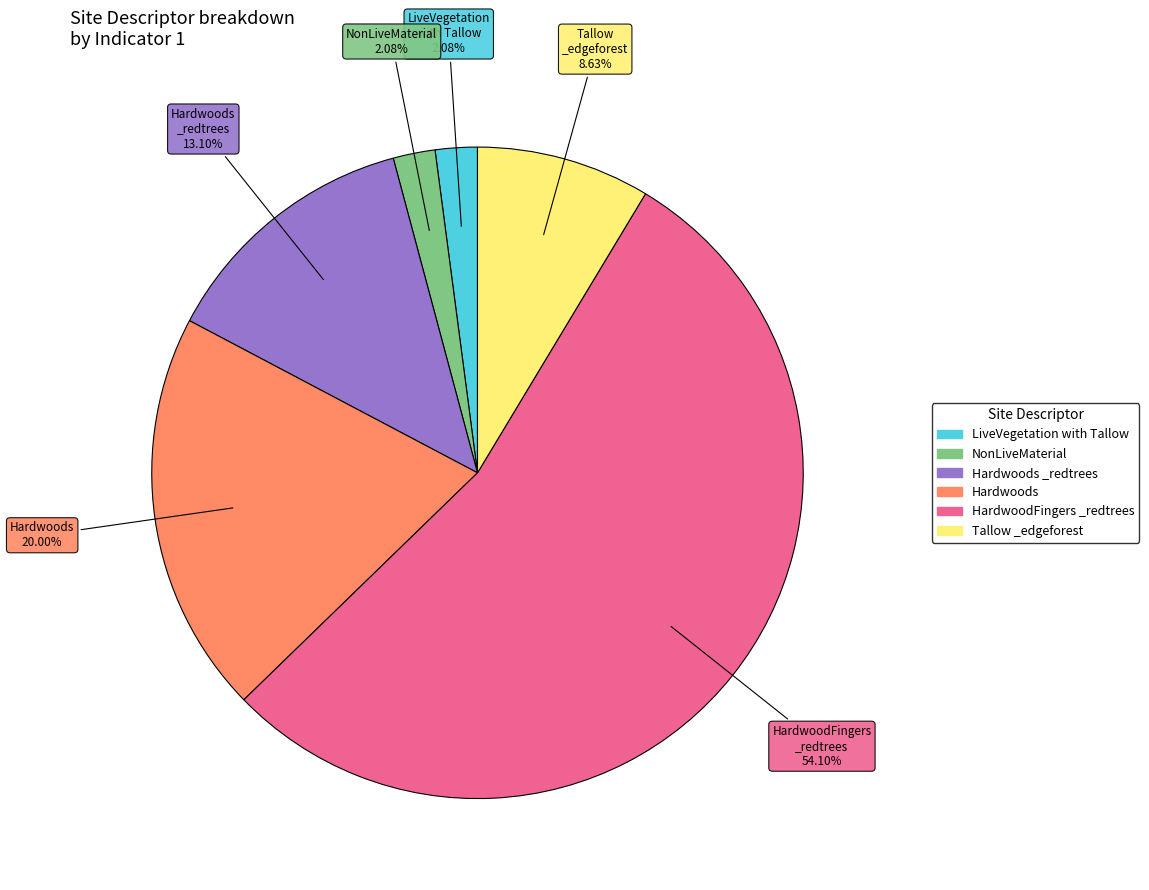

Is there a majority slice in this chart?

Yes